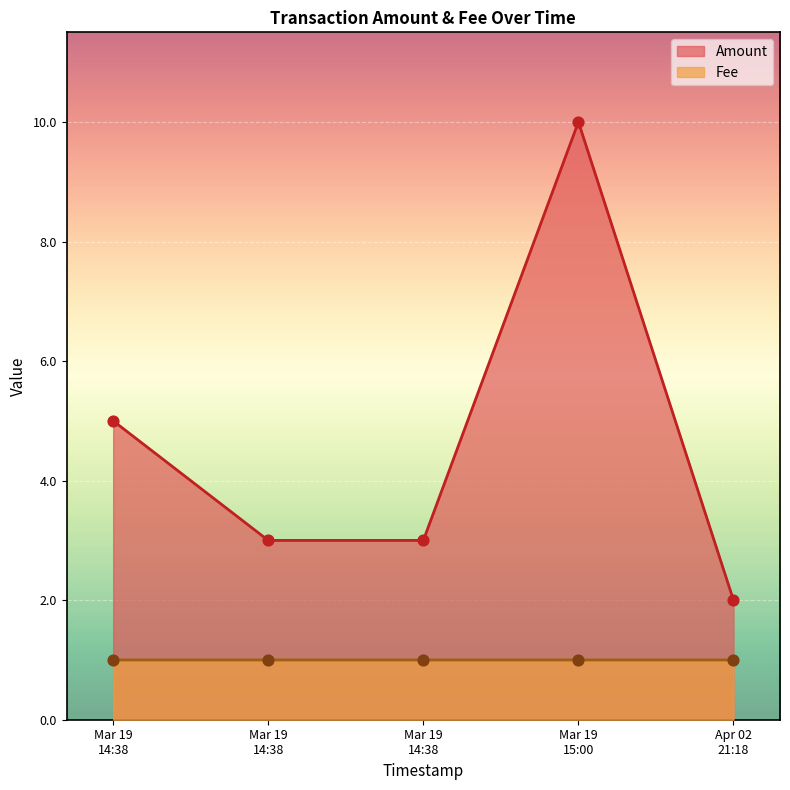

What is the total value across all series at 2017-03-19 14:38:23?

6.0